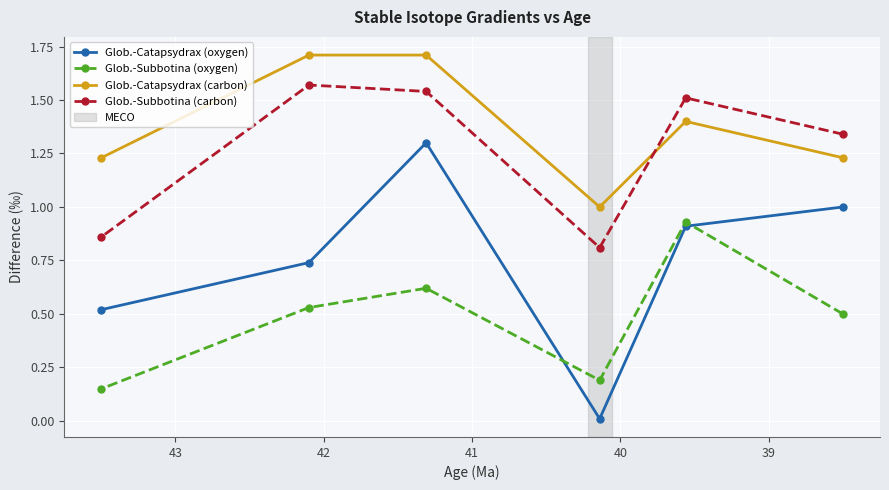

Which series has the largest total across all categories?

Glob.-Catapsydrax (carbon)